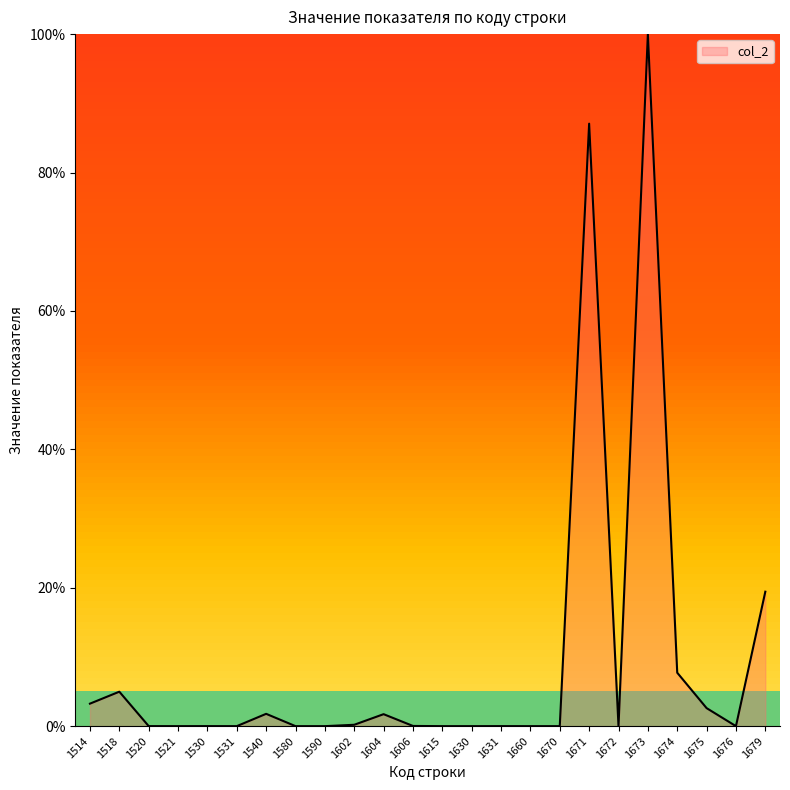

Where is the data nearest to the value 50?

1679